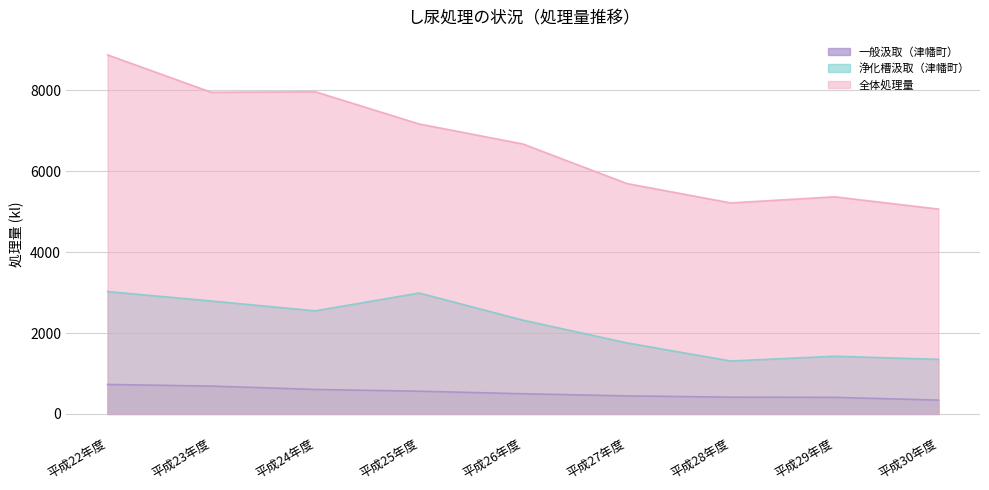

At which category does the chart reach its peak across all series?

平成22年度